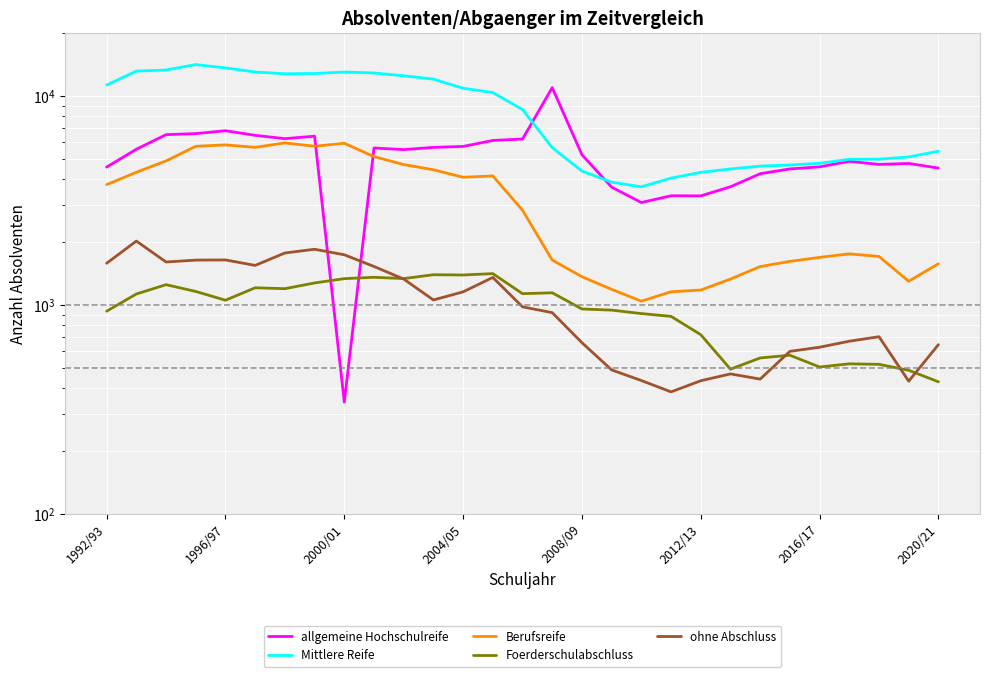

At which category is the sum across all series the highest?

2004/05